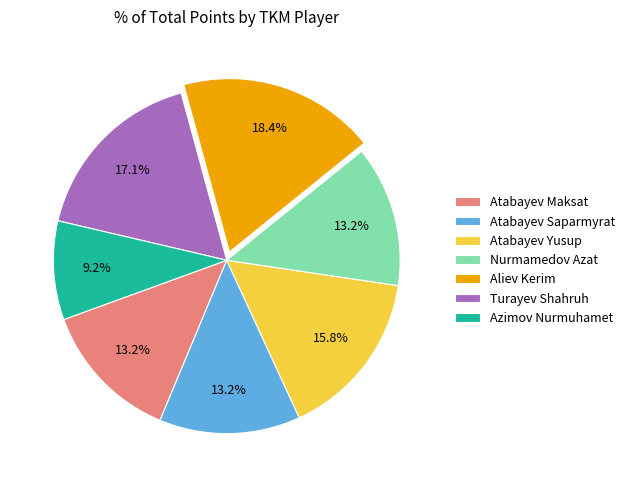

Does any single category account for the majority?

No